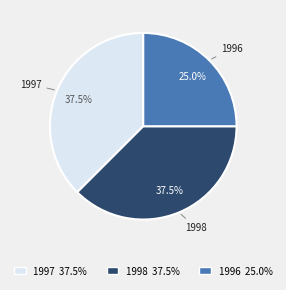

True or false: 1998 accounts for 7% of the total.

False